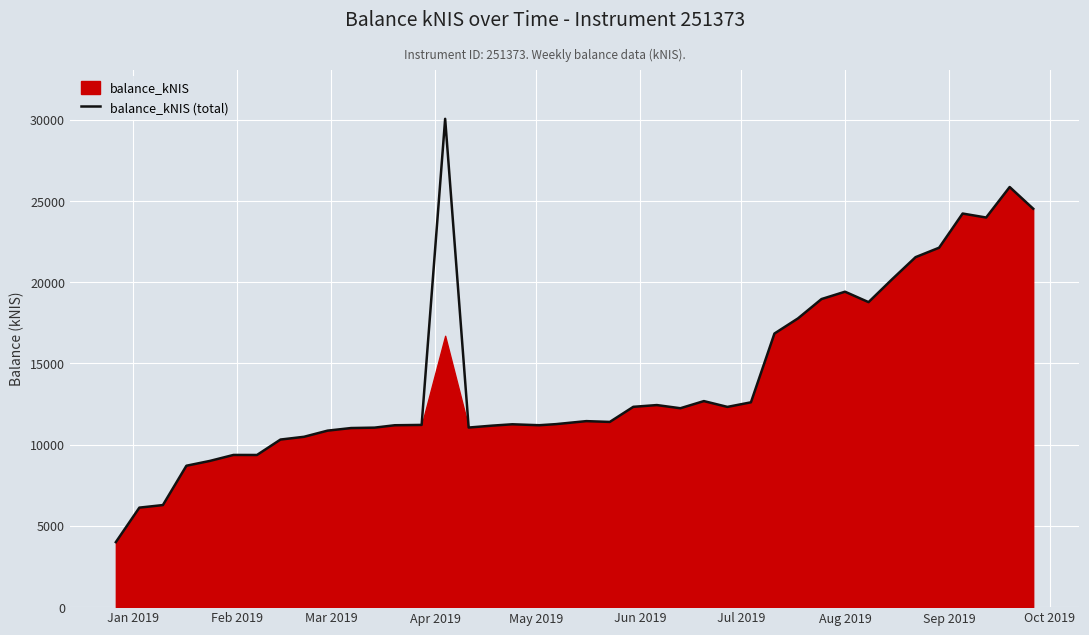

How many points are lower than both their immediate neighbors (excluding endpoints)?

8